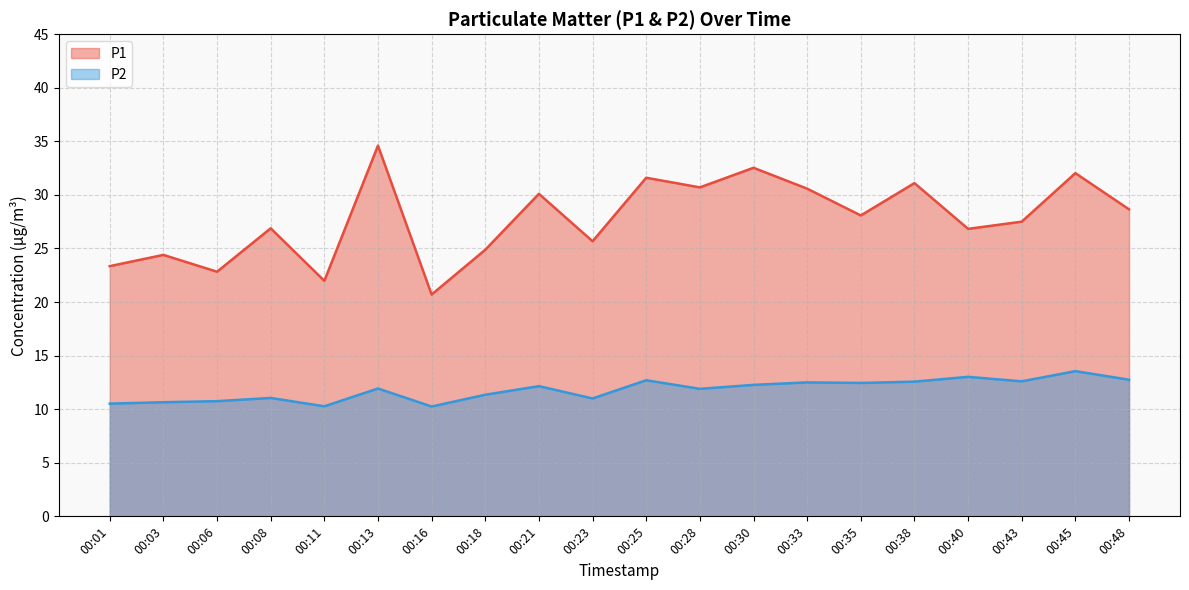

What is the spread (max minus min) of values at 00:28?

18.8